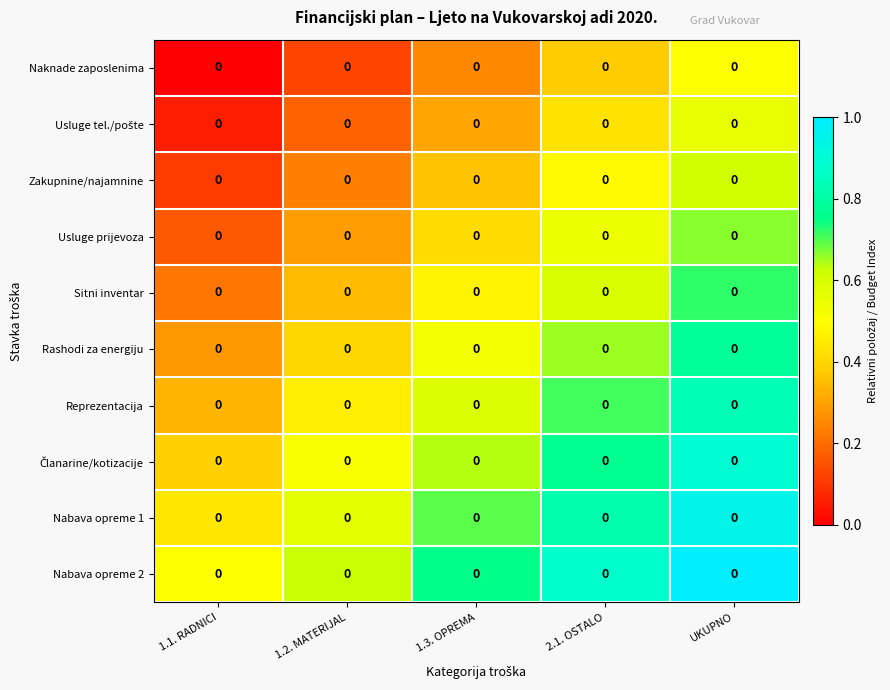

True or false: Nabava opreme 2 has a value of 0.3 at 1.1. RADNICI.

False